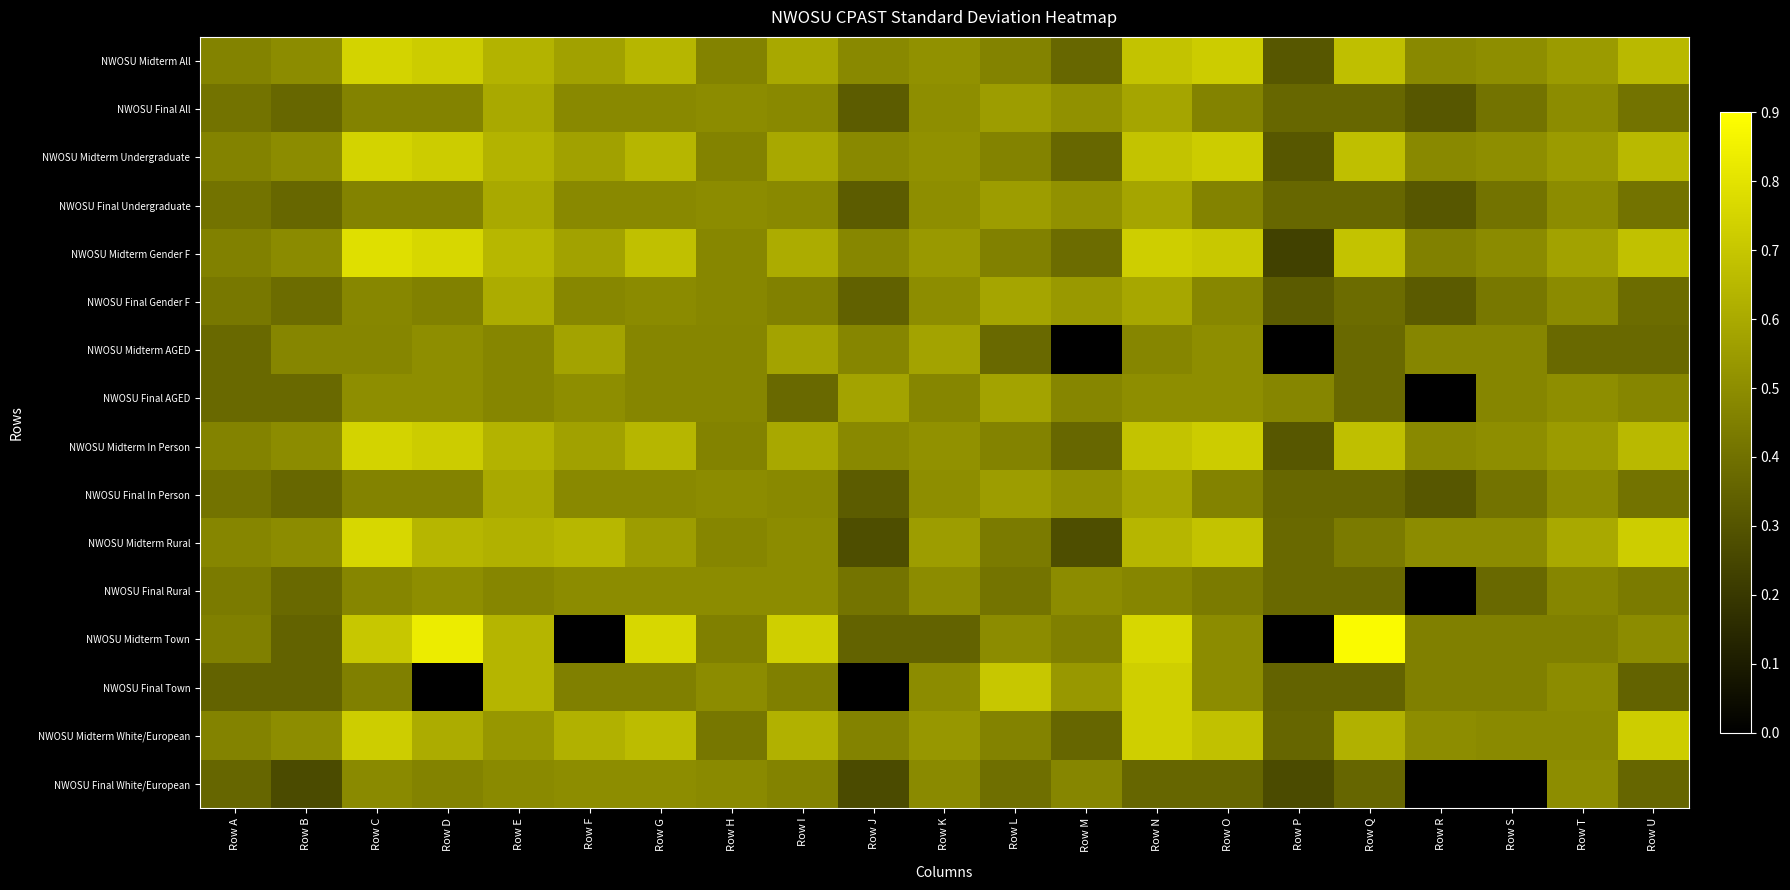

Which series has the largest total across all categories?

NWOSU Midterm Gender F